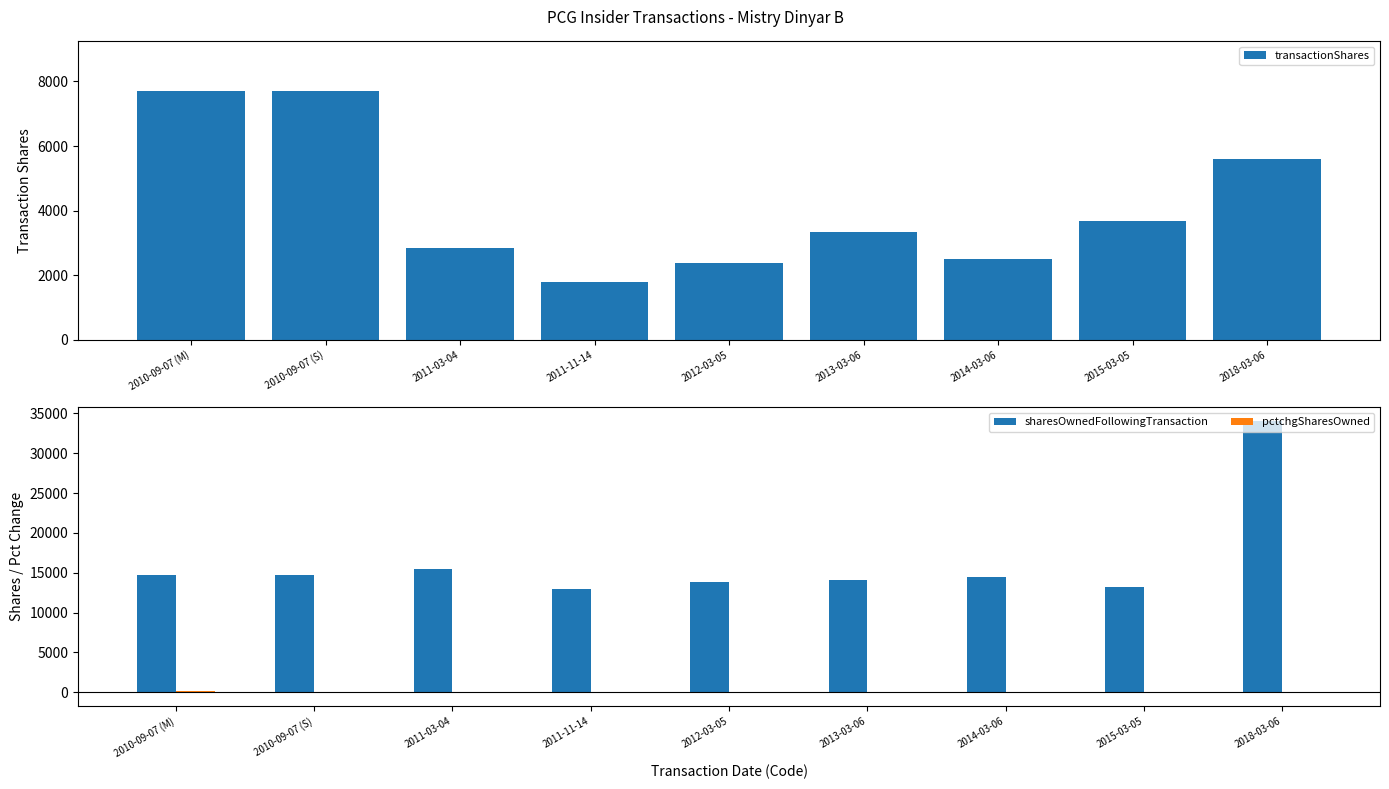

Which has a higher value, 2012-03-05 or 2011-03-04?

2011-03-04